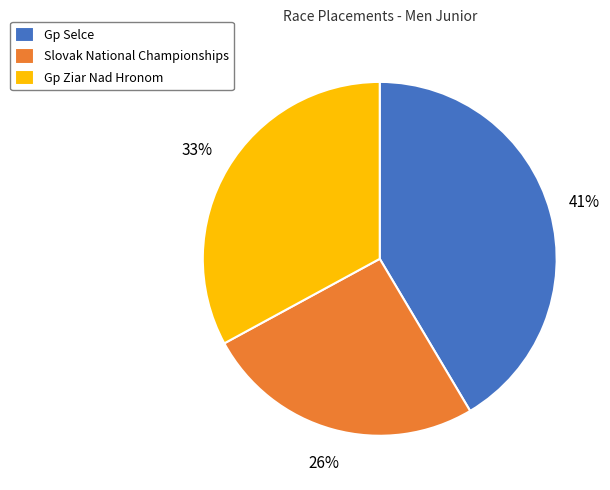

Approximately how many times larger is the value at Gp Selce compared to Slovak National Championships?

1.6